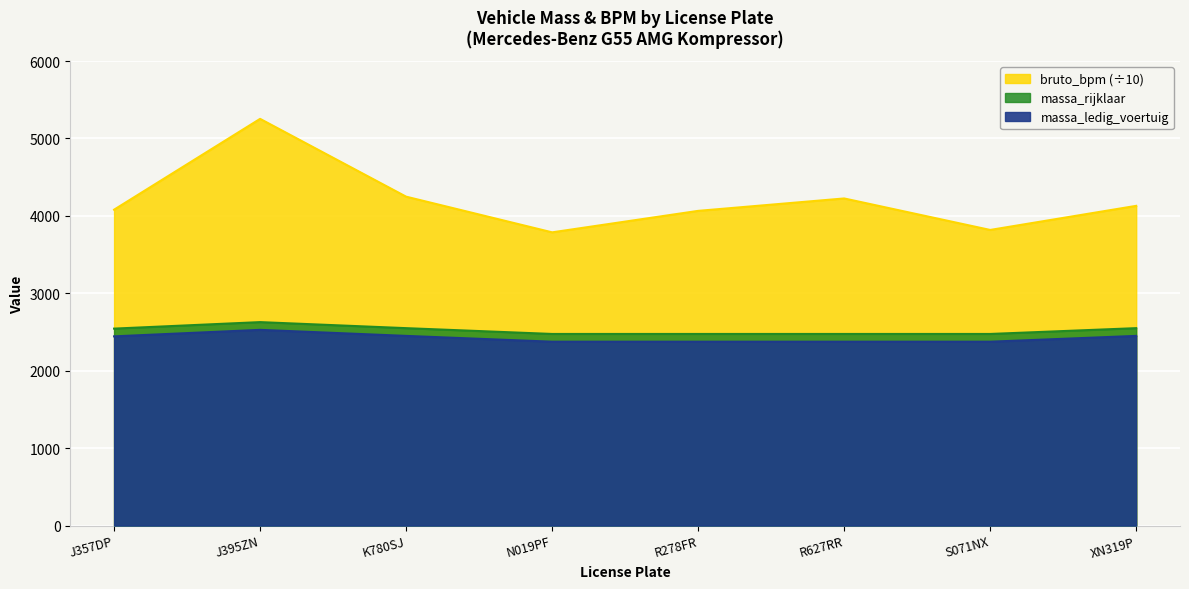

At which label is massa_rijklaar closest to 2451?

K780SJ